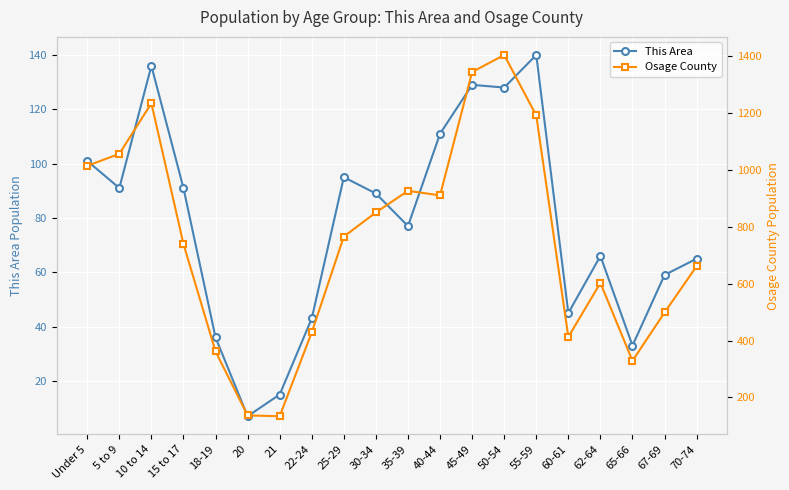

True or false: This Area has a value of 99 at 67-69.

False